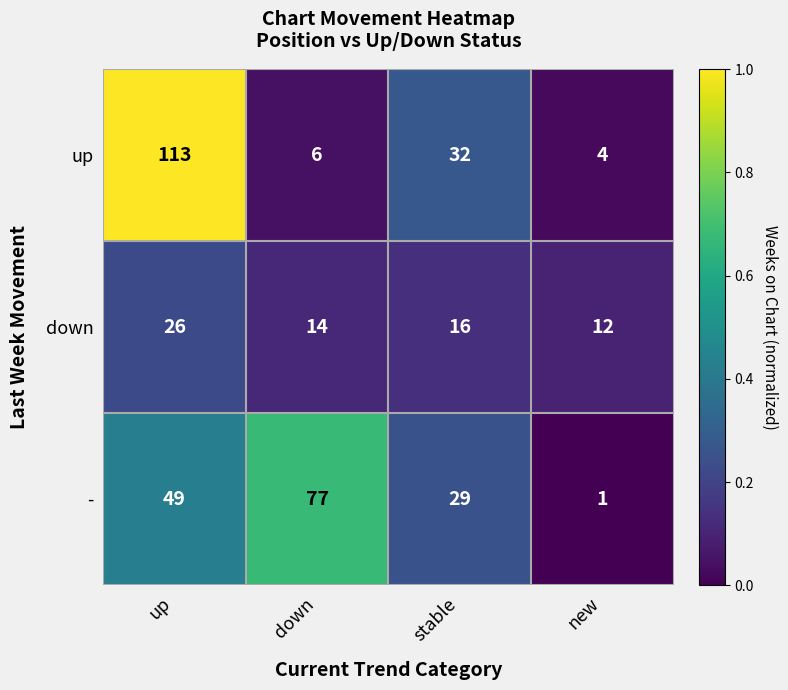

How many categories are shown in the chart?

4